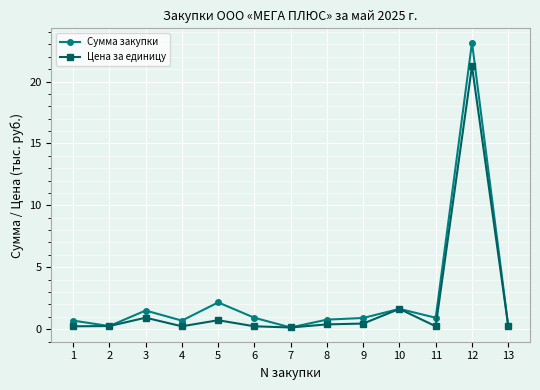

Is the value of Цена за единицу at 3 greater than the value of Сумма закупки at 3?

No